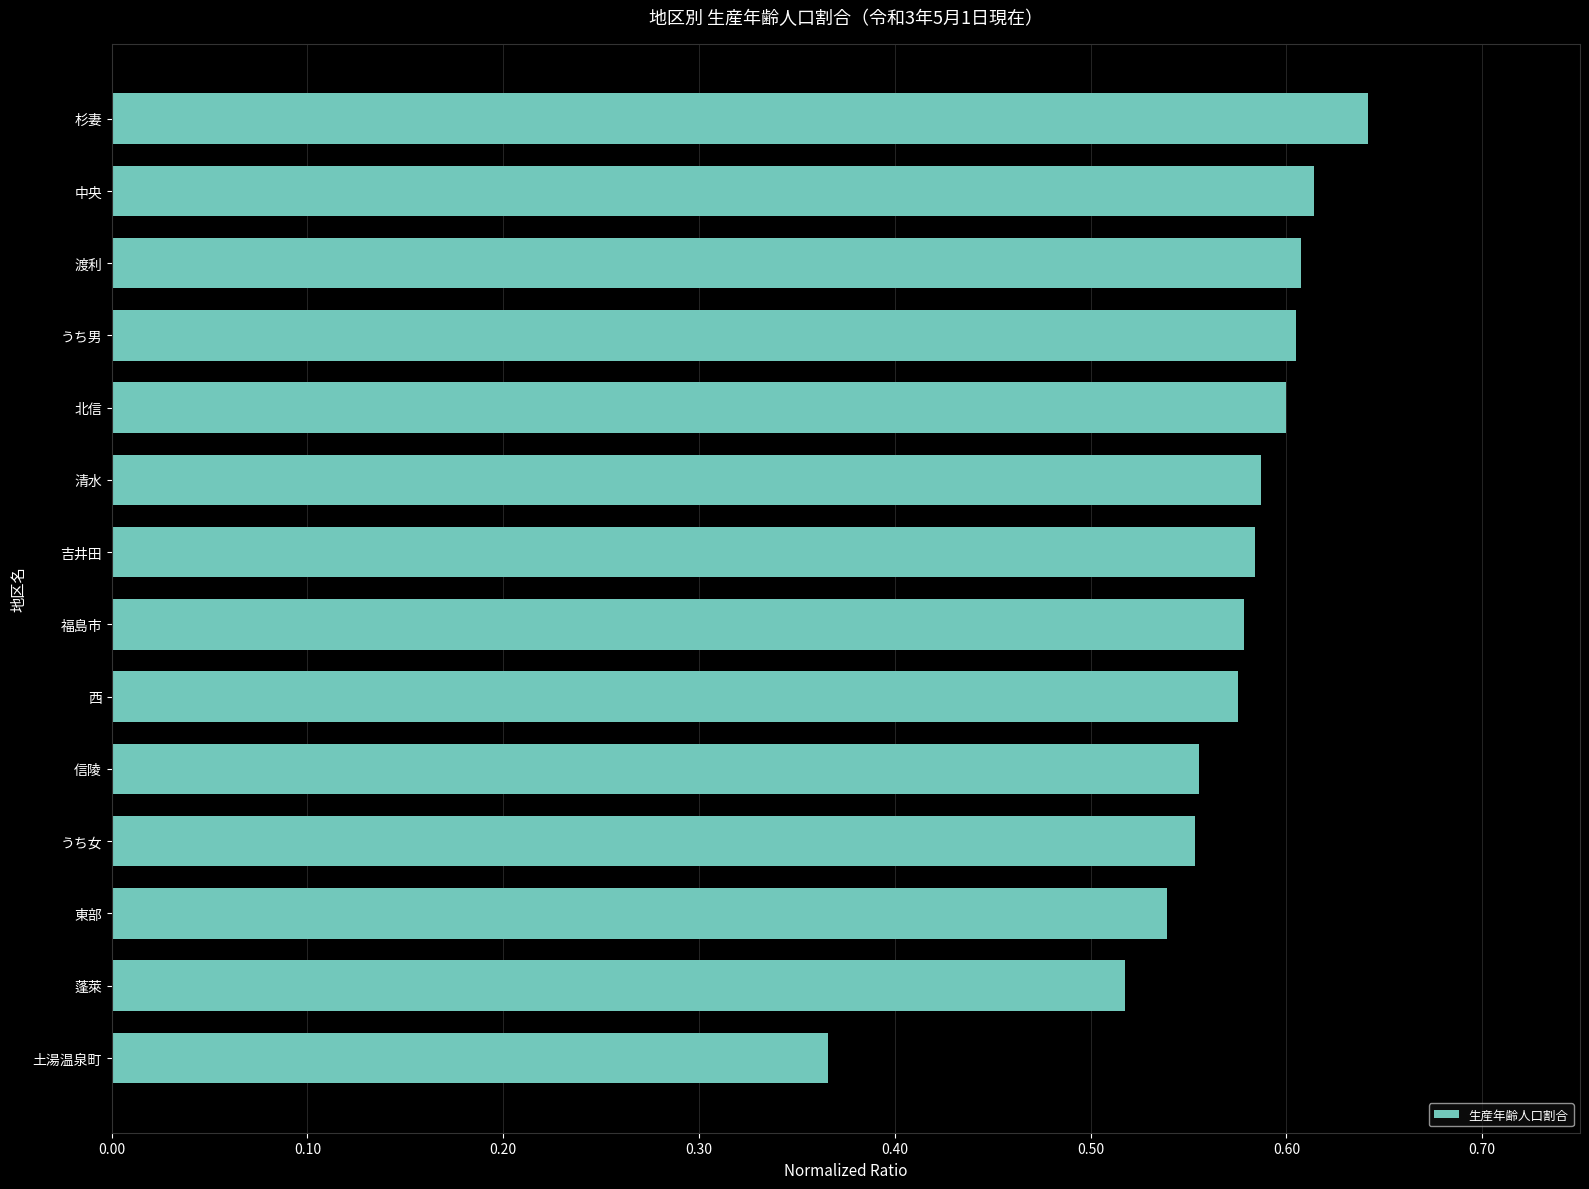

What is the sum of all values?

7.9